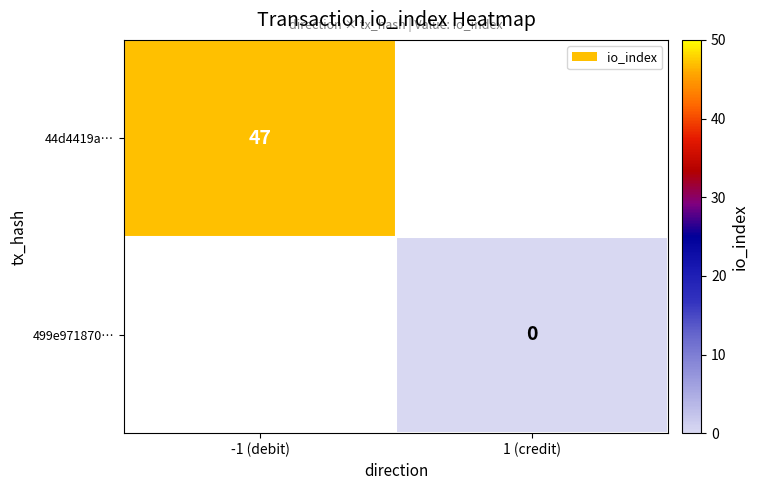

The value of 44d4419a… at -1 (debit) is 47. True or false?

True